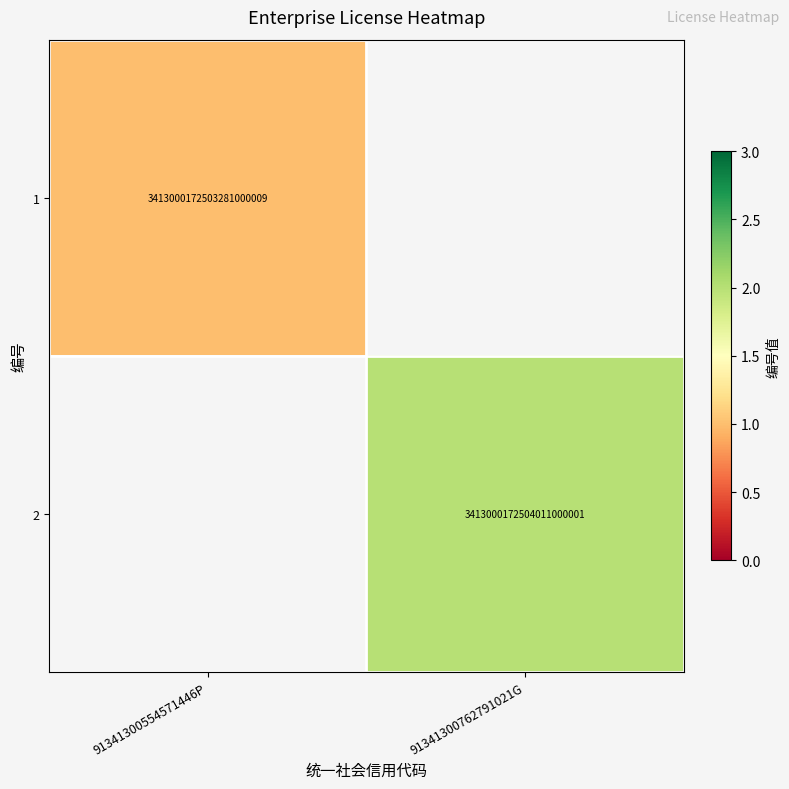

What is the minimum value shown in the chart?

1.0